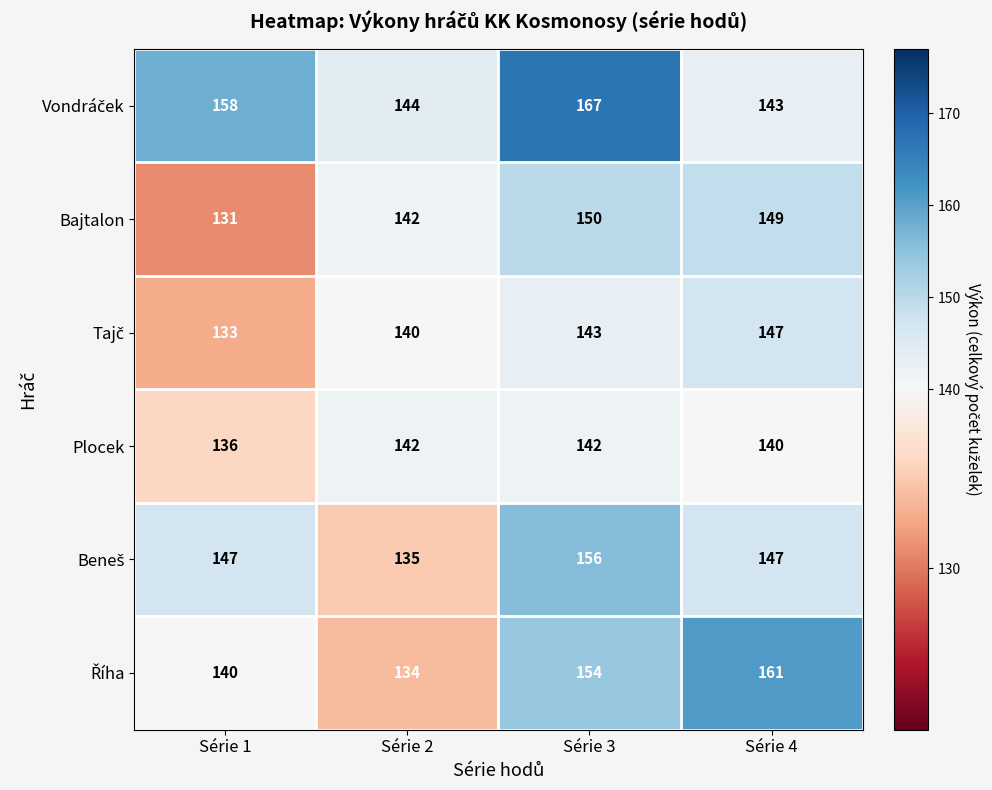

At which label is Bajtalon closest to 140?

Série 2